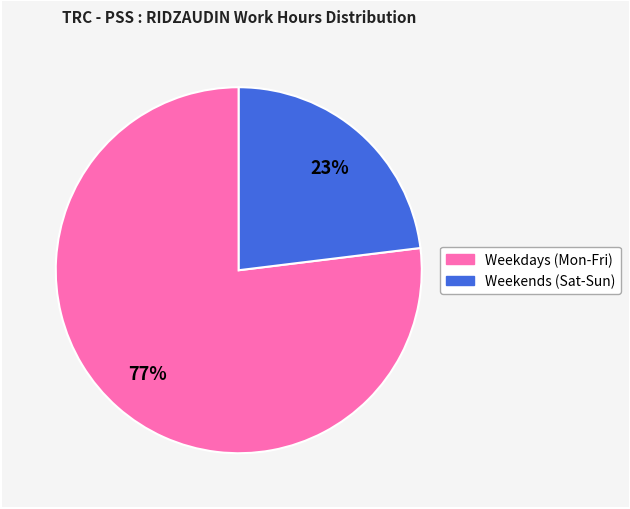

Is there a majority slice in this chart?

Yes